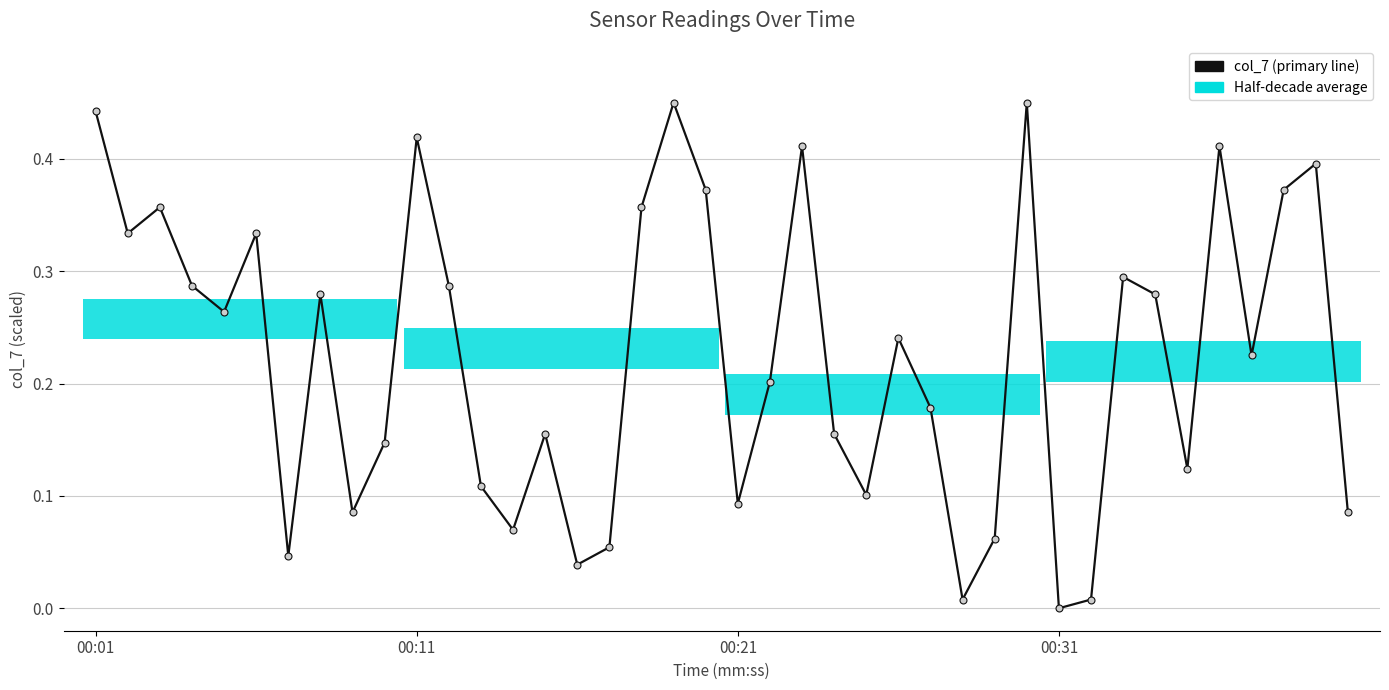

Where is the data nearest to the value 0?

00:31